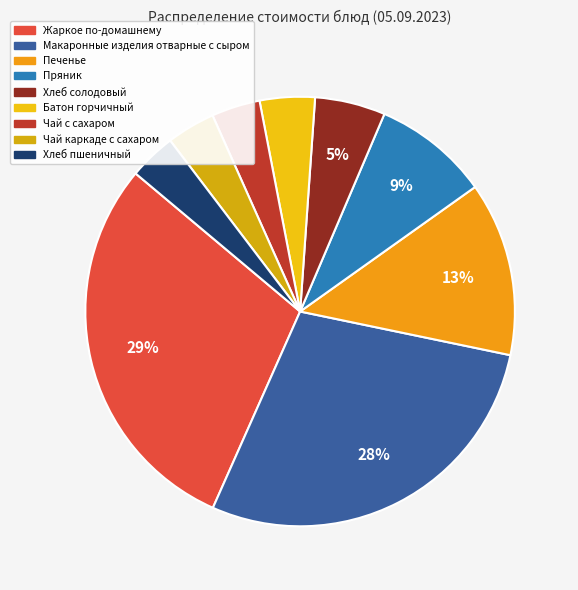

Count the number of slices in the pie.

9